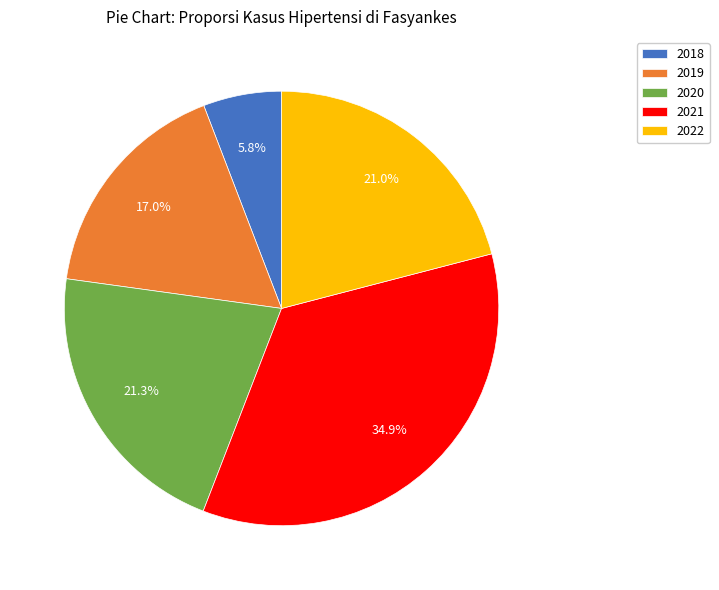

Which slice is the largest?

2021